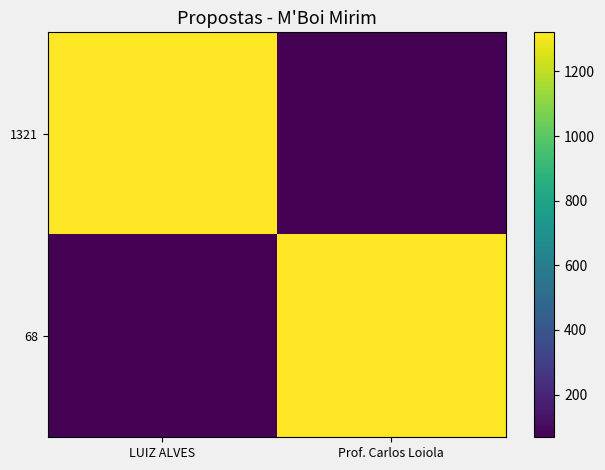

At which category is the sum across all series the highest?

LUIZ ALVES